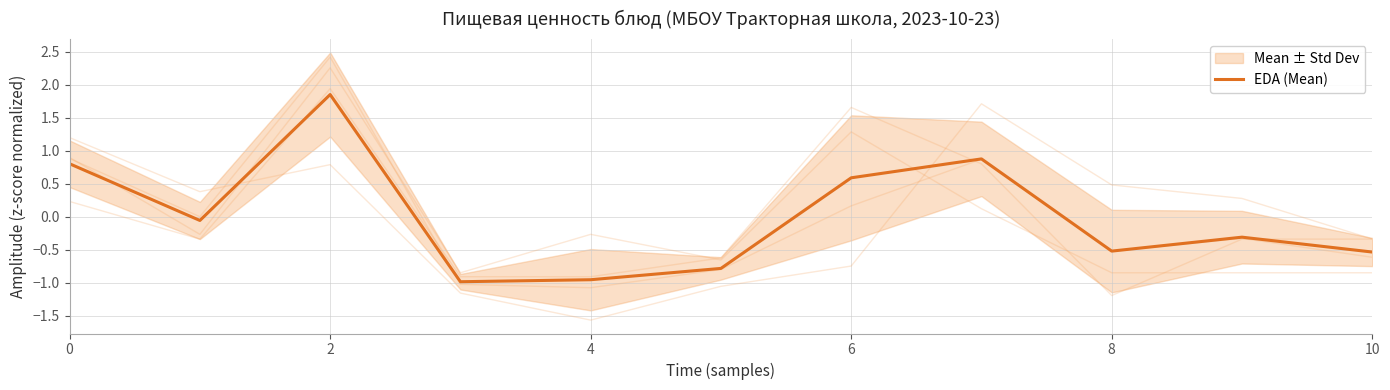

The value at 9 is -0.4. True or false?

False